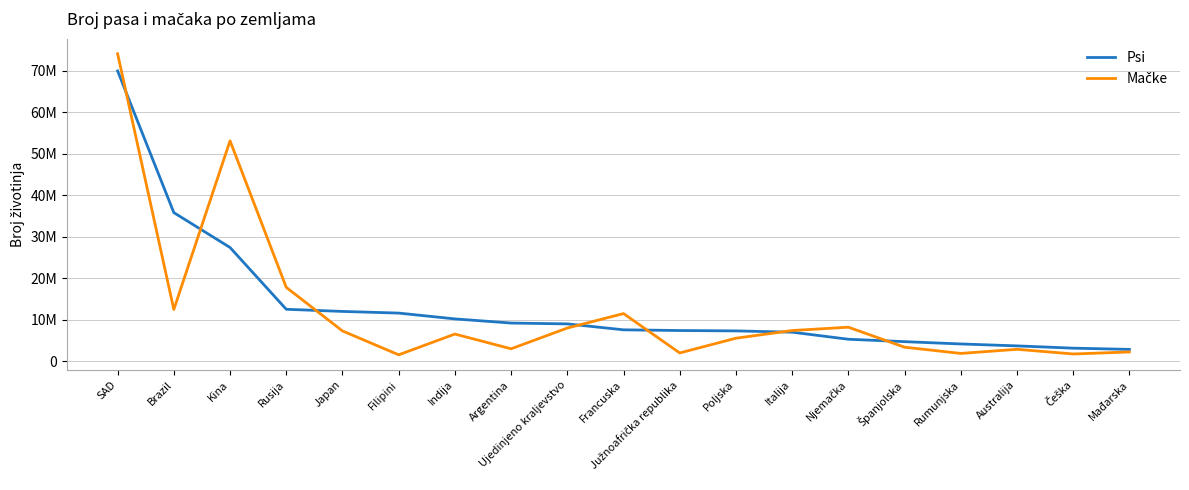

Does the chart have visible grid lines?

Yes